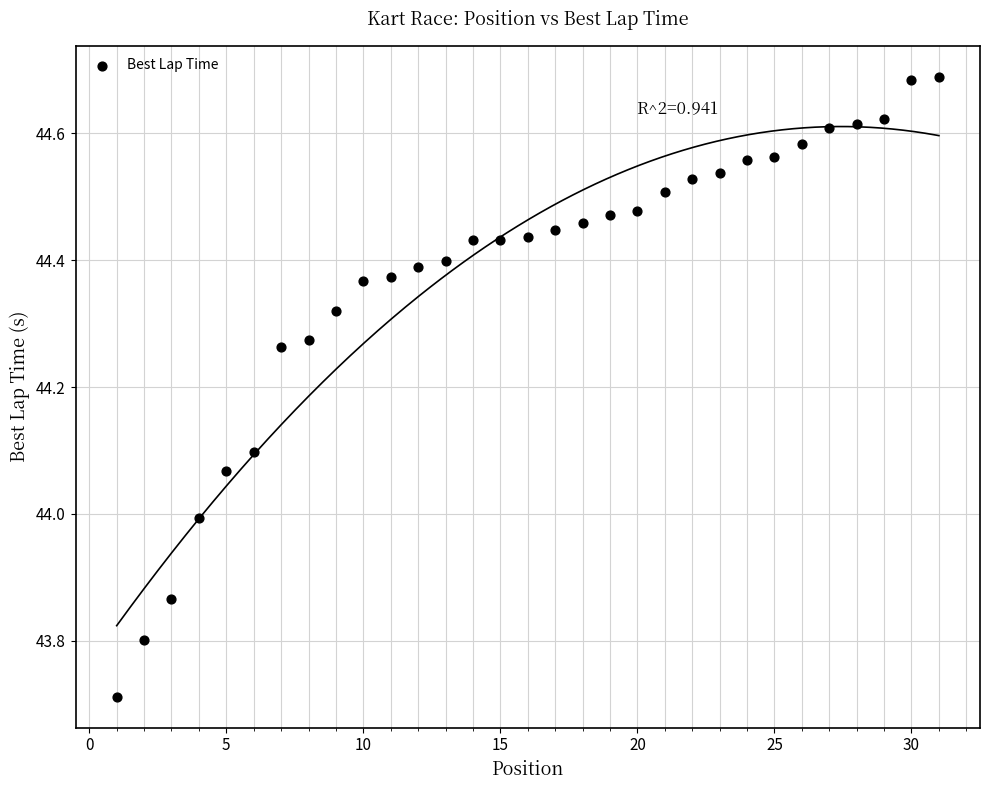

What is the range of Y values (max minus min)?

1.0